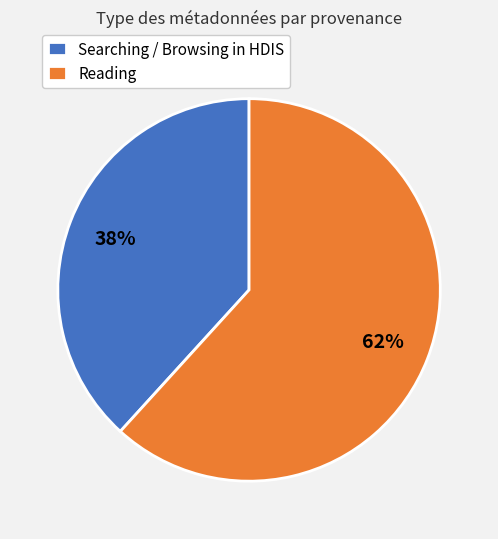

What is the ratio of the value at Searching / Browsing in HDIS to the value at Reading?

0.6